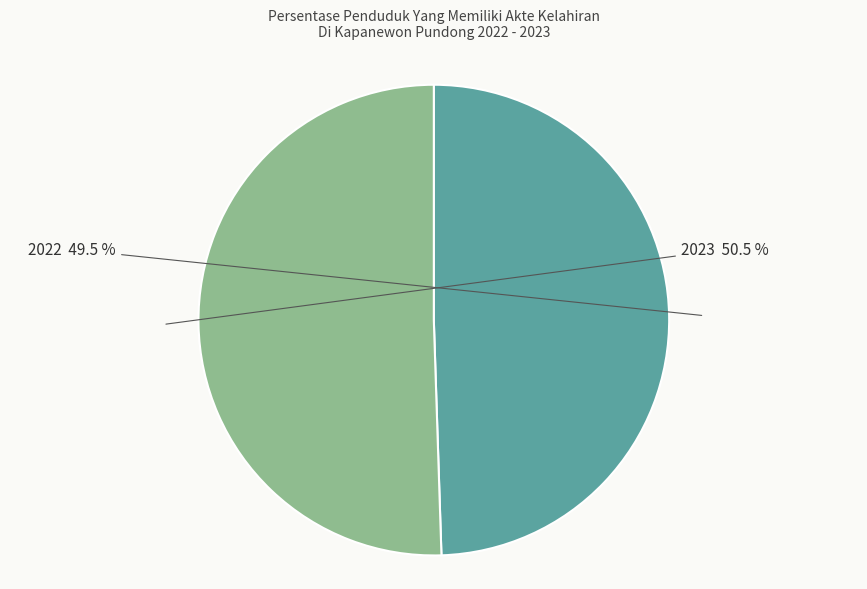

What is the majority slice?

2023